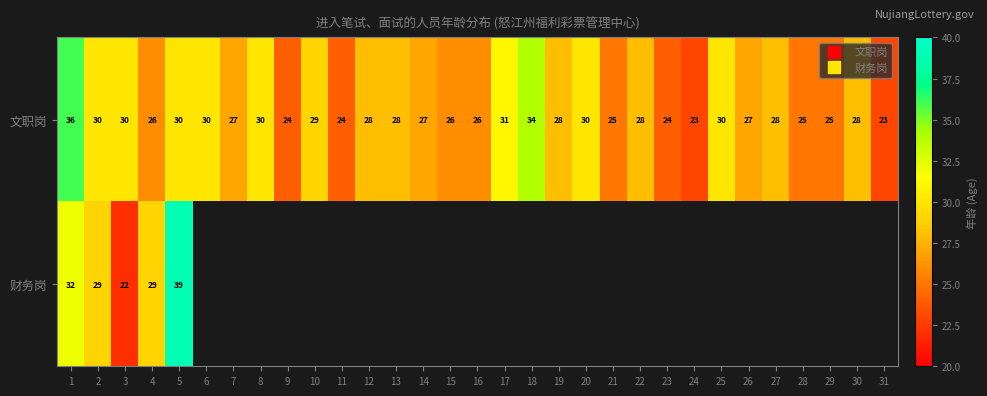

True or false: 文职岗 has a value of 28.0 at 22.

True